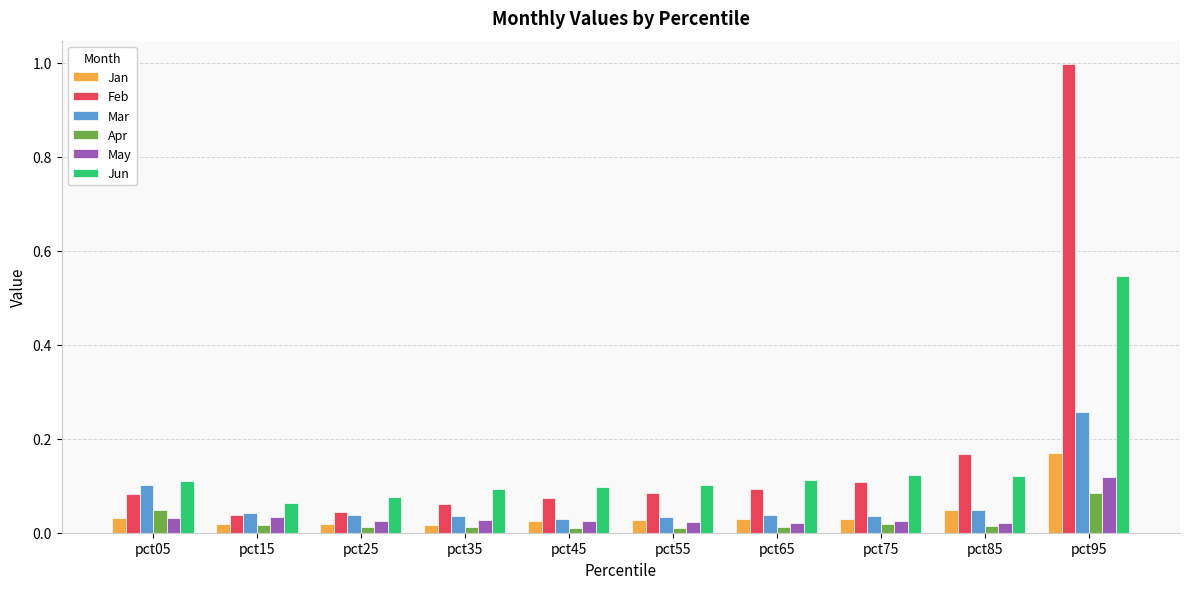

Count the number of categories in the chart.

10